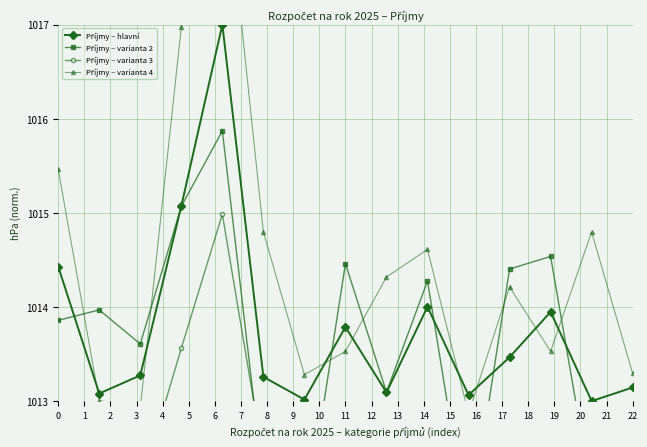

What is the difference between the maximum and second lowest values in the Příjmy – hlavní series?

4.0